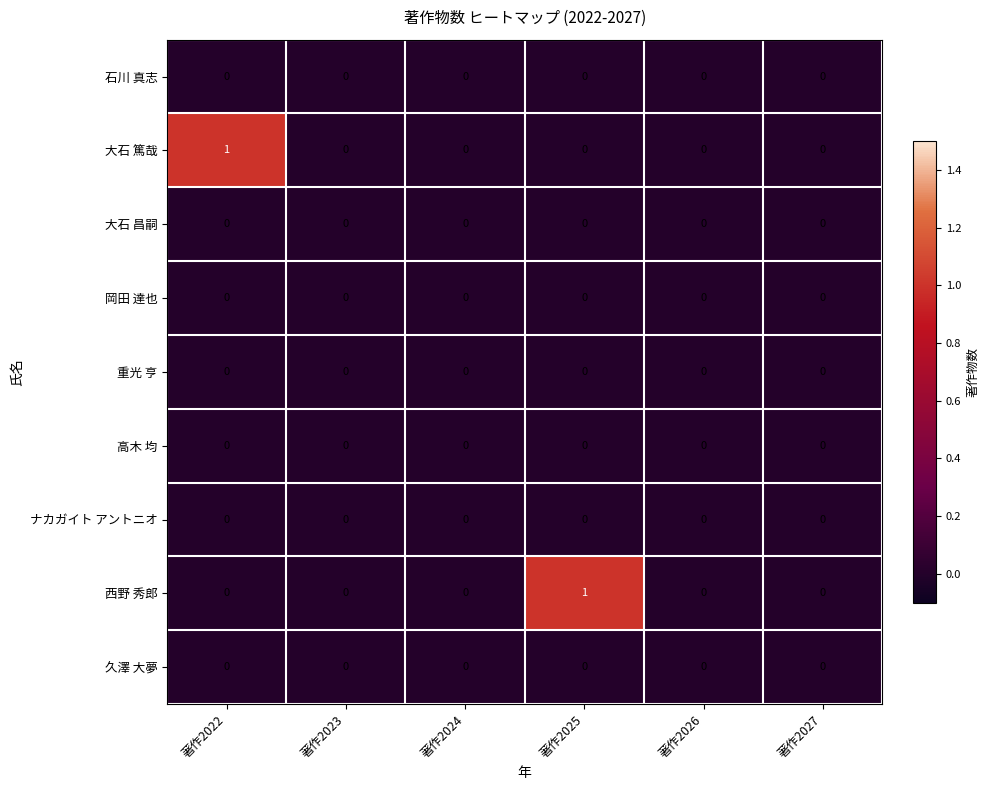

Which series changed the most between 著作2022 and 著作2023?

大石 篤哉